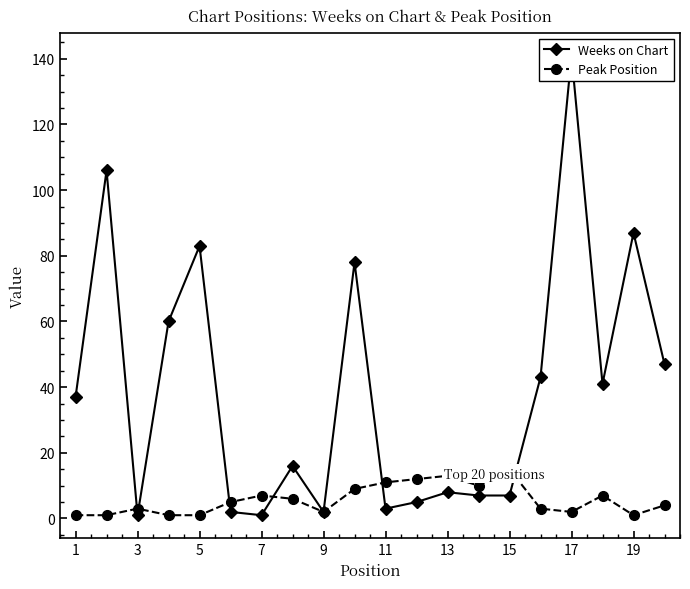

Rank the series at 15 from highest to lowest value.

Weeks on Chart, Peak Position